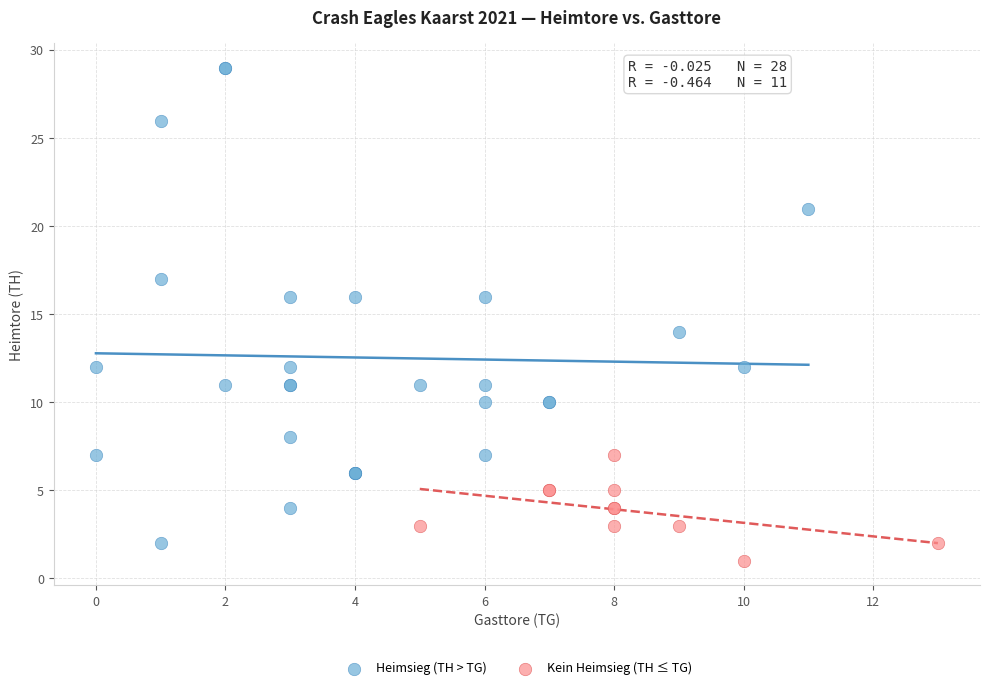

Which series has the largest Y range (max minus min)?

Heimsieg (TH > TG)